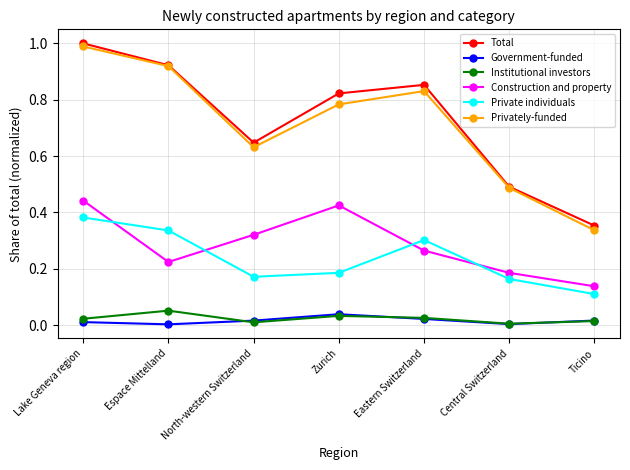

Which series has the widest spread of values?

Privately-funded